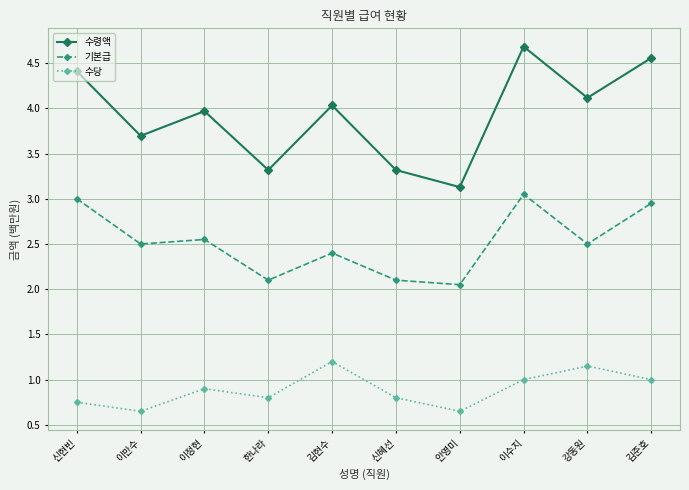

What is the average value of the 수령액 series?

3.9